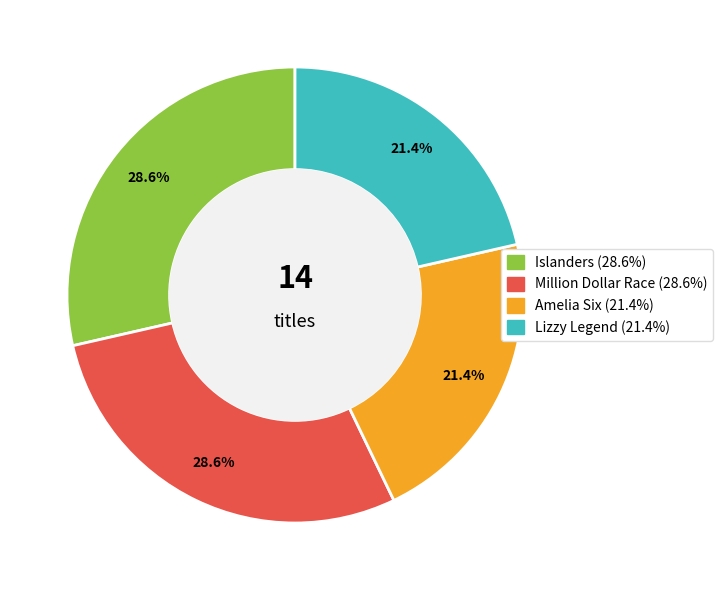

What percentage do Lizzy Legend and Islanders together represent?

50.0%